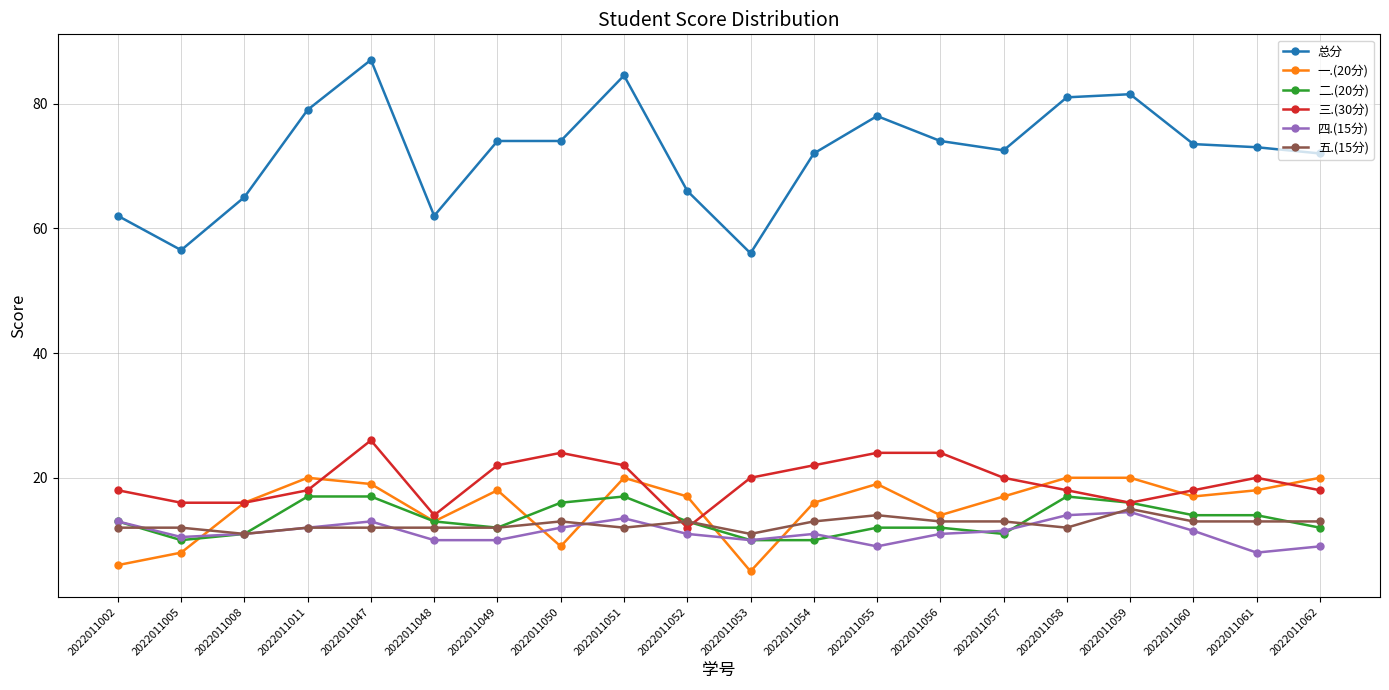

At which category is the sum across all series the highest?

2022011047